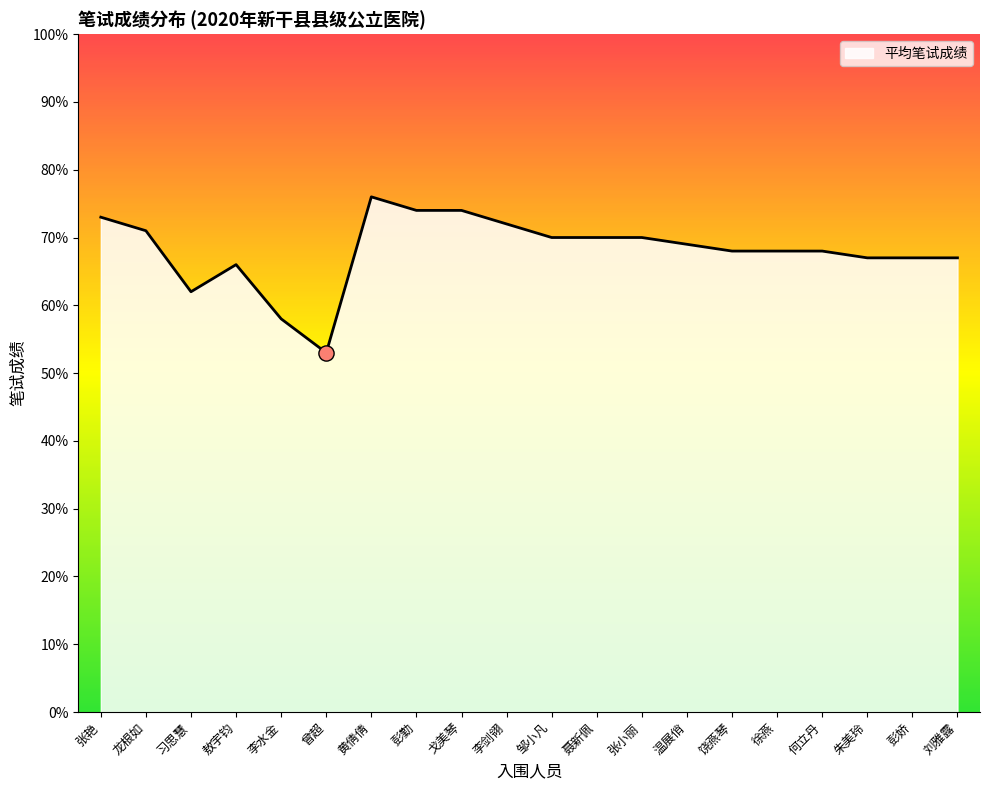

Approximately how many times larger is the value at 刘雅露 compared to 黄倩倩?

0.9